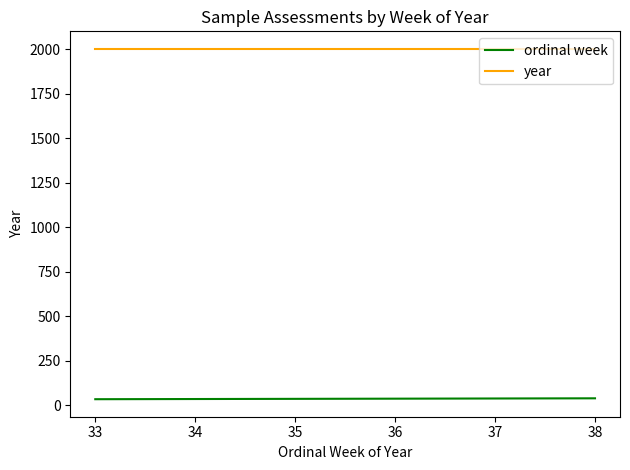

Rank the series by their maximum value, from lowest to highest.

ordinal week, year